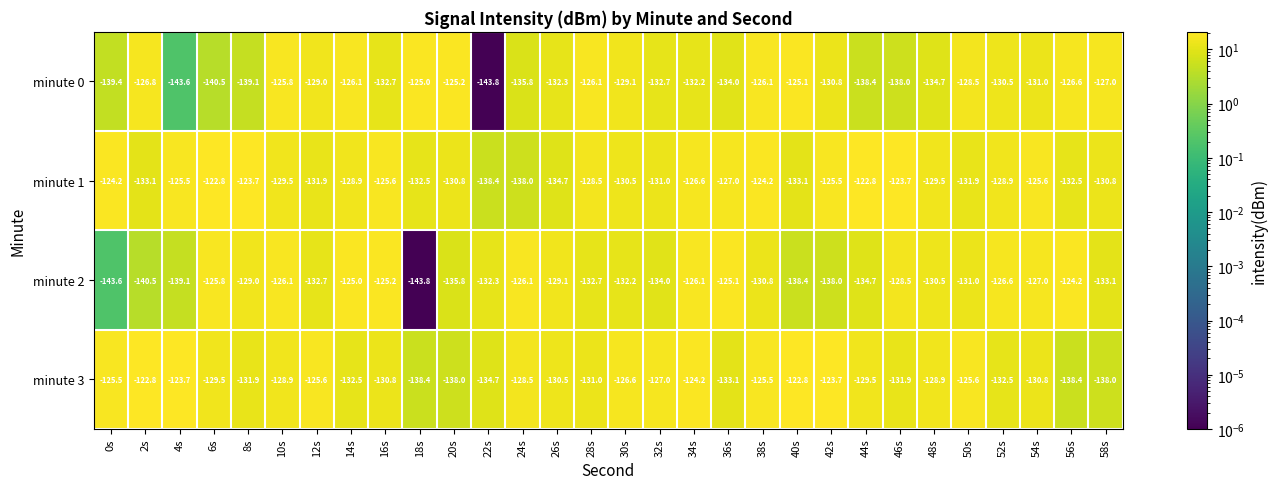

What is the sum of the minute 2 values at 40s and 2s?

-278.9